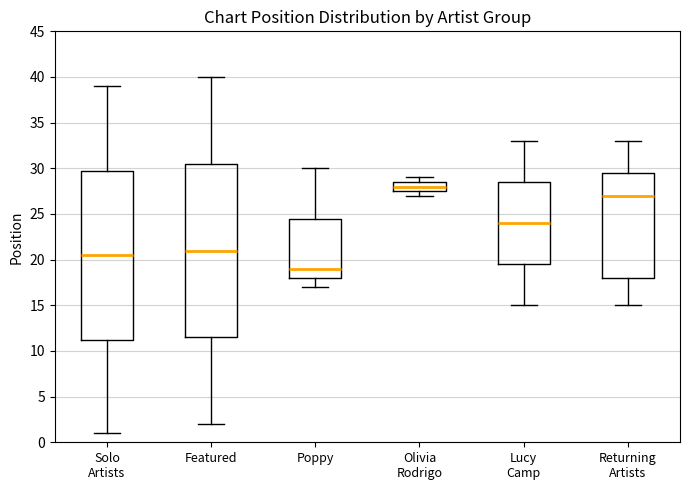

Reading left to right, read every box against the y-axis: the position of its median line, the range the box covers, and the ends of its whiskers. The values are not printed on the chart, so give them approximately, as read against the axis.

Solo Artists: median 20.5, box 11.5 to 30.0, whiskers 1.0 to 39.0
Featured: median 21.0, box 11.5 to 30.5, whiskers 2.0 to 40.0
Poppy: median 19.0, box 18.0 to 24.5, whiskers 17.0 to 30.0
Olivia Rodrigo: median 28.0, box 27.5 to 28.5, whiskers 27.0 to 29.0
Lucy Camp: median 24.0, box 19.5 to 28.5, whiskers 15.0 to 33.0
Returning Artists: median 27.0, box 18.0 to 29.5, whiskers 15.0 to 33.0